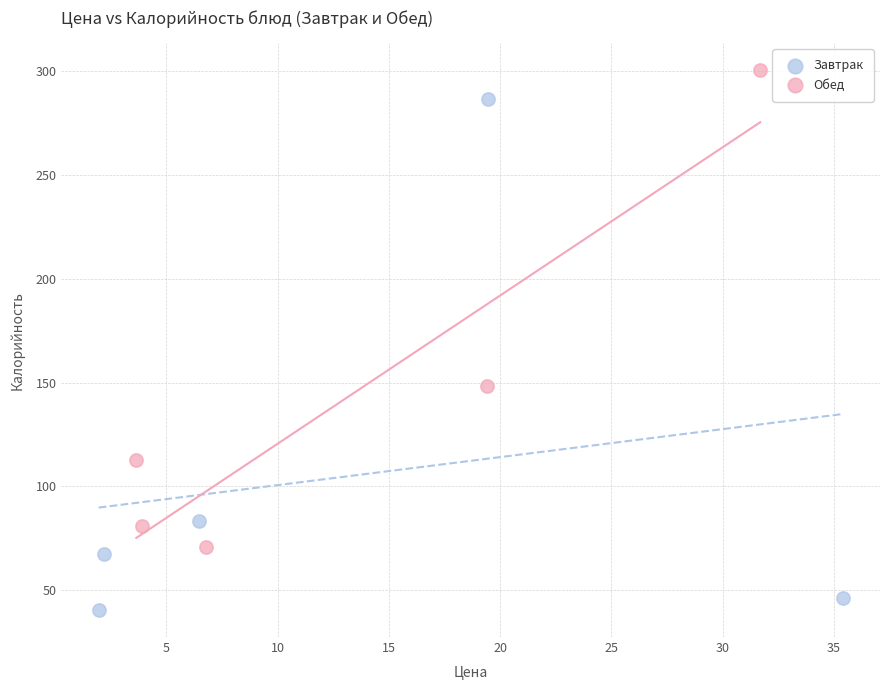

Which series has the widest spread of Y values?

Завтрак